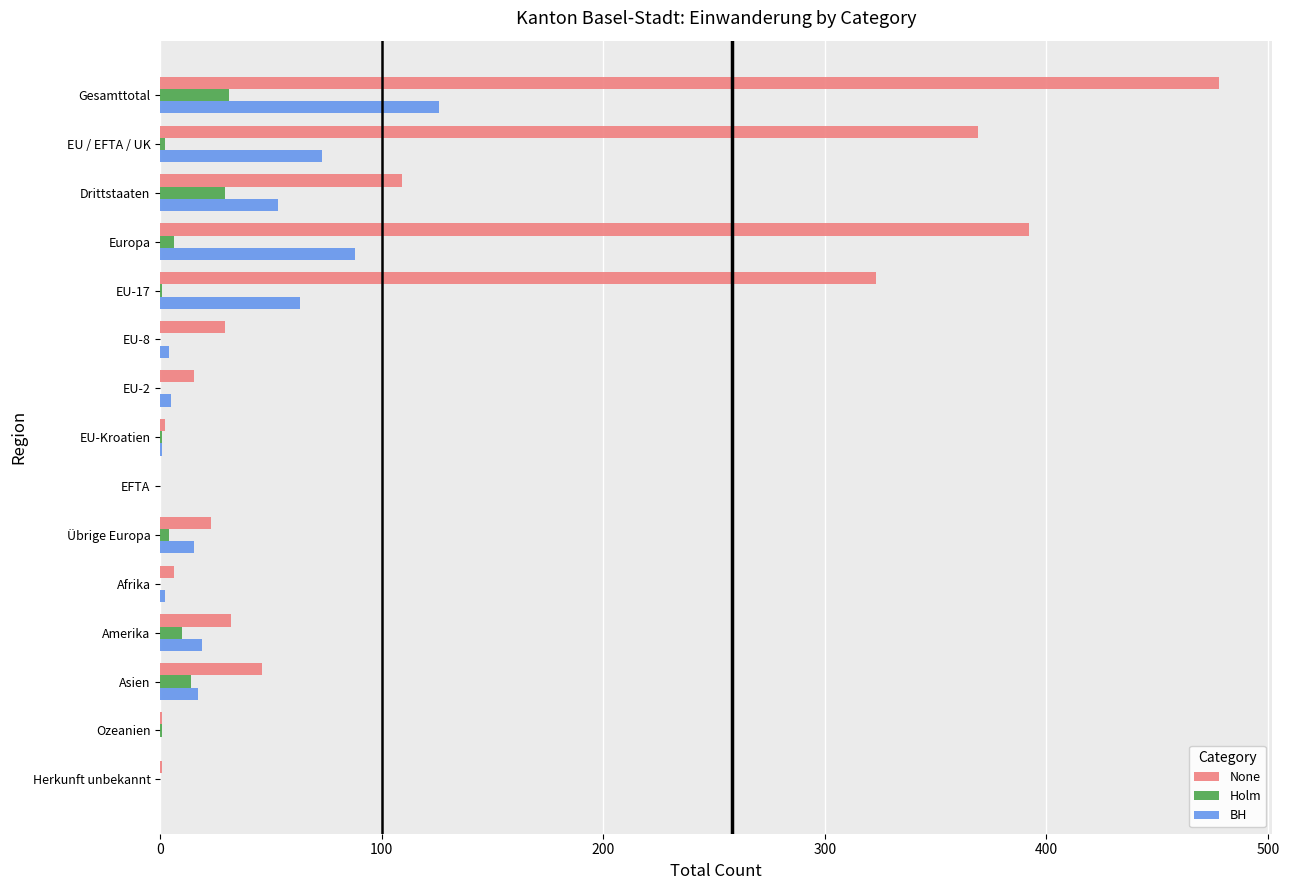

Is the value of BH at Asien greater than the value of None at Drittstaaten?

No